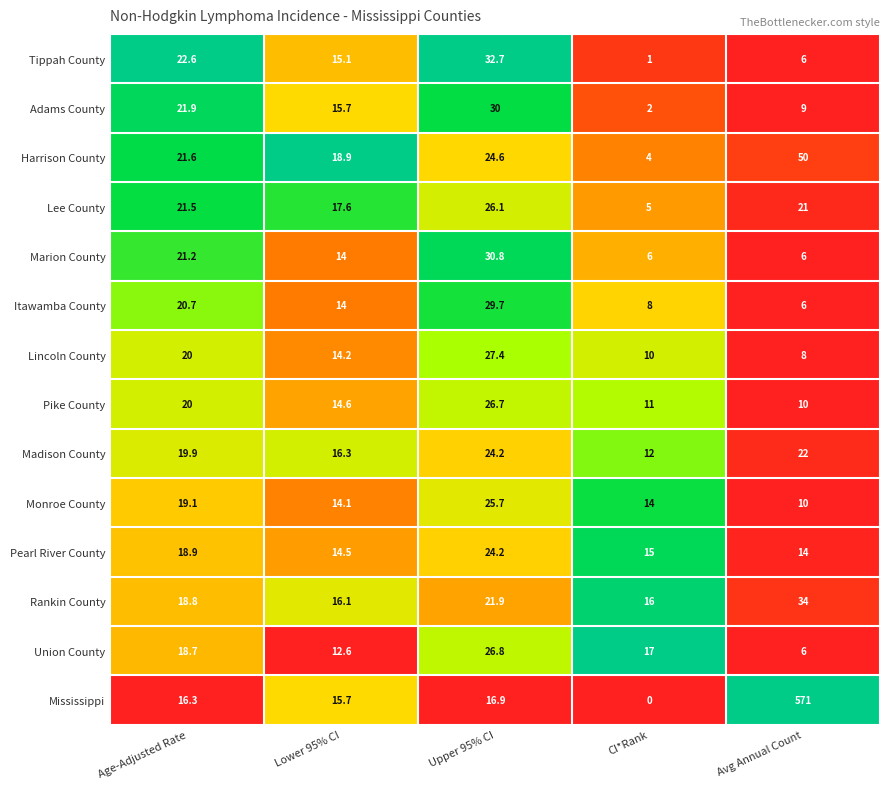

What is the highest value of the Marion County series?

30.8